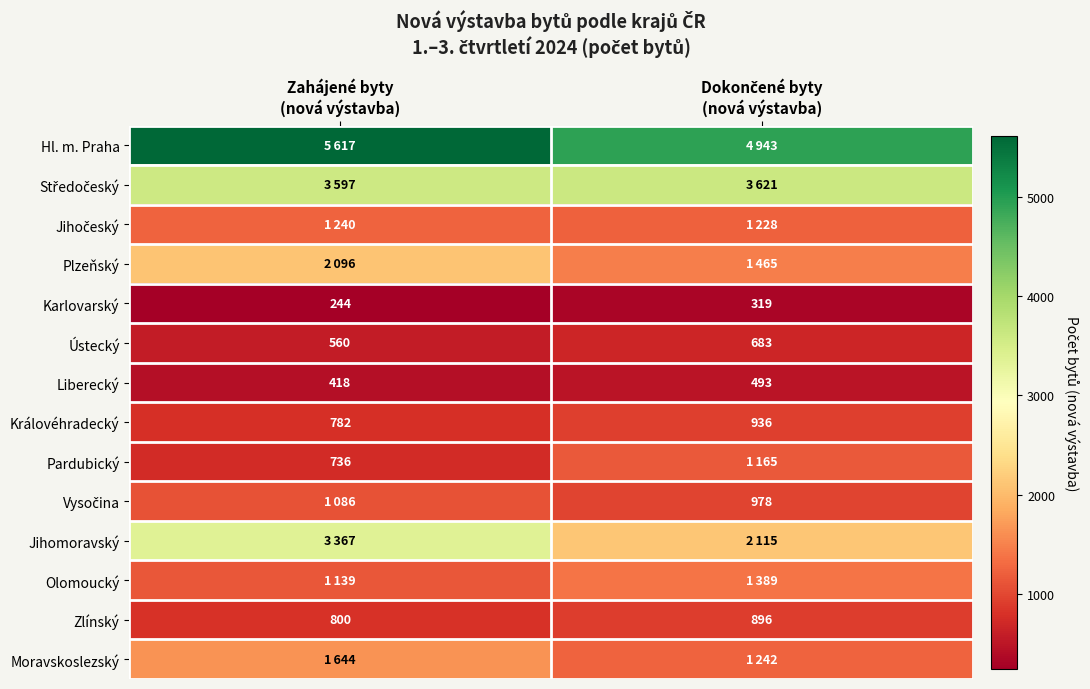

What is the maximum value for Královéhradecký?

936